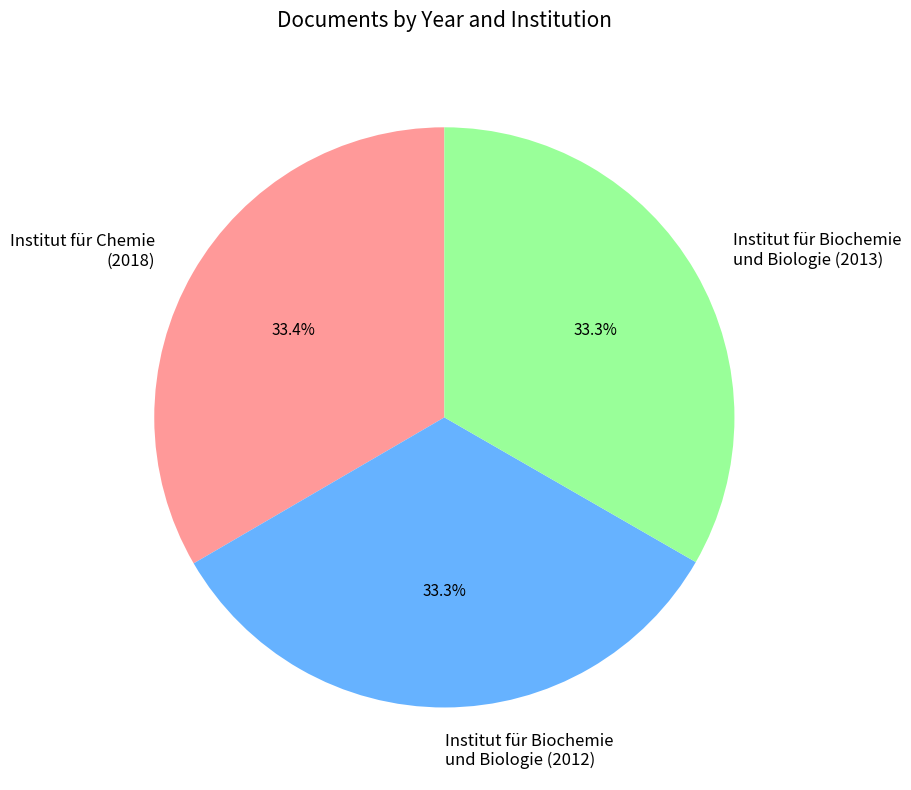

Approximately how many times larger is the value at Institut für Biochemie und Biologie (2012) compared to Institut für Chemie (2018)?

1.0